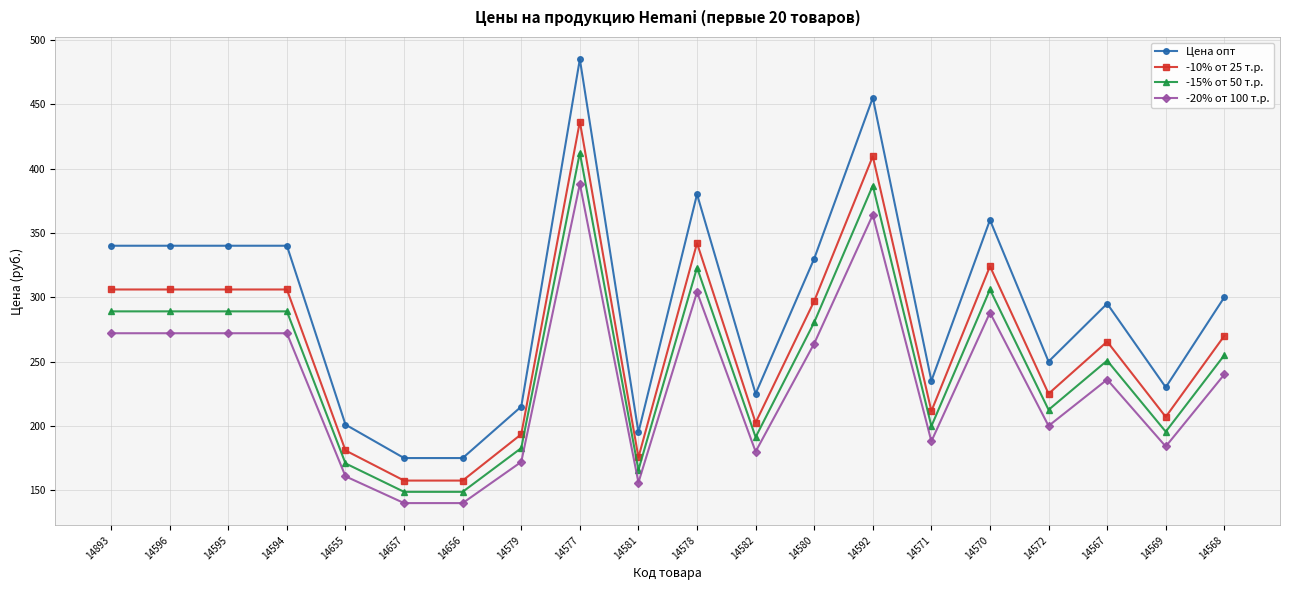

The -10% от 25 т.р. series shows 76.1 at 14569. True or false?

False